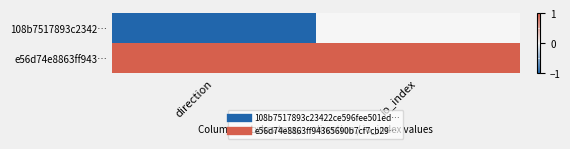

Reading left to right, what are all the values shown in this chart?

108b7517893c2342…: direction=-1	io_index=0
e56d74e8863ff943…: direction=1	io_index=1